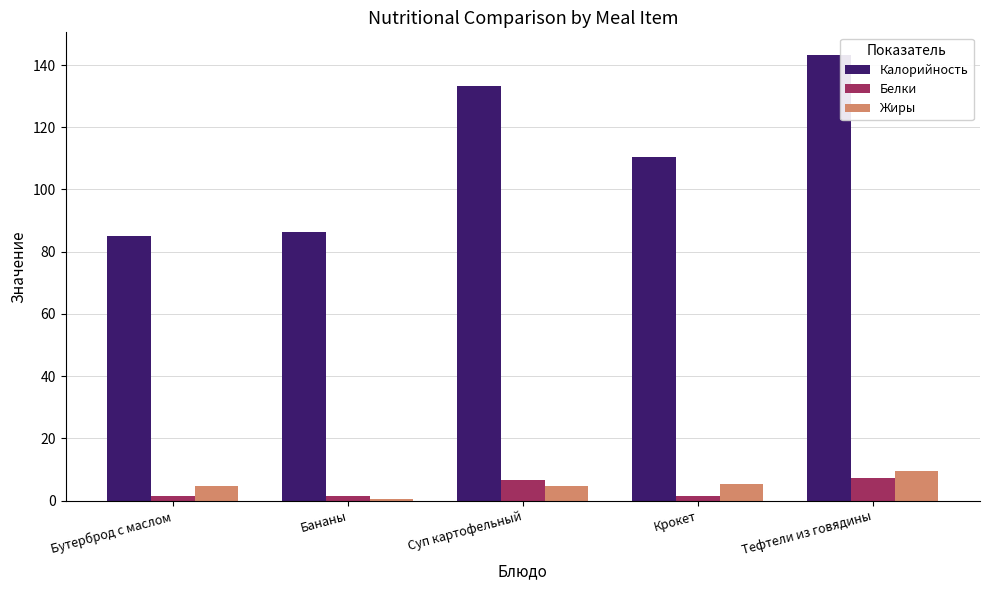

True or false: Калорийность has a value of 86.4 at Бананы.

True